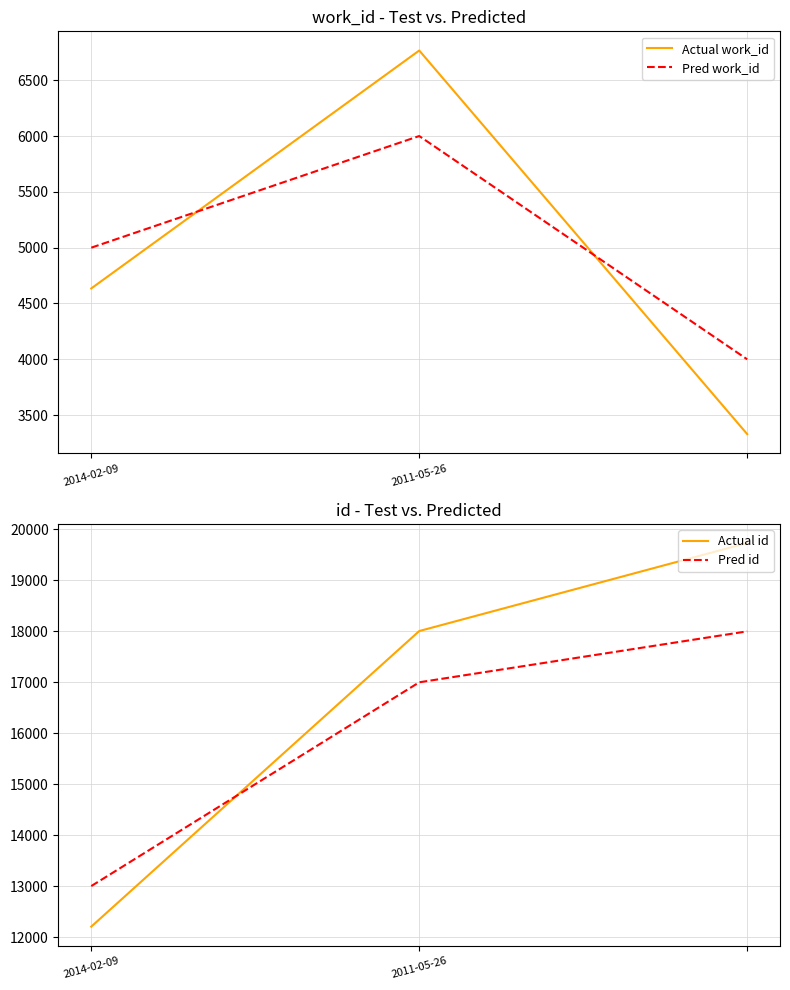

What is the difference between the Actual work_id values at 2014-02-09 and 2011-05-26?

2131